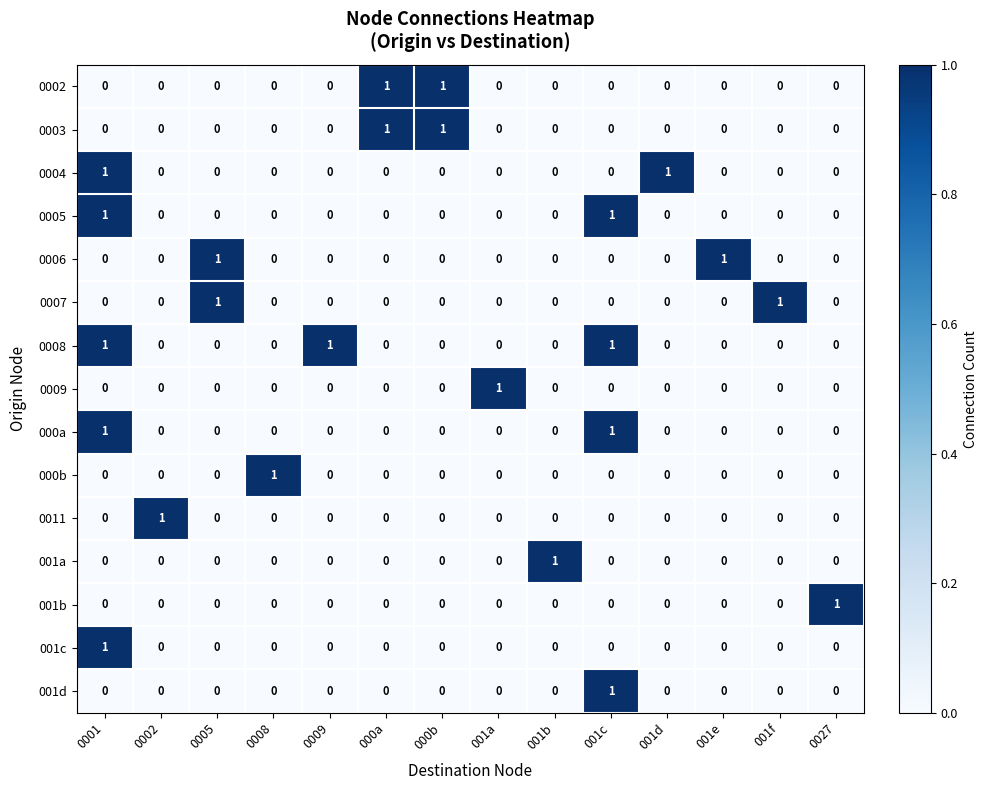

Is it true that 0009 equals -1 at 0002?

False